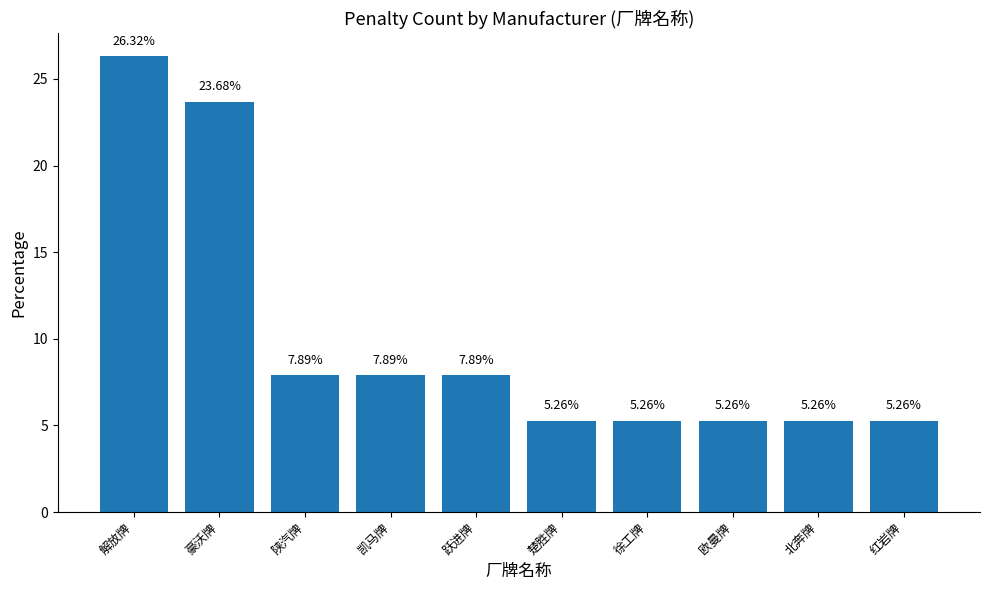

How many bars are there in total?

10